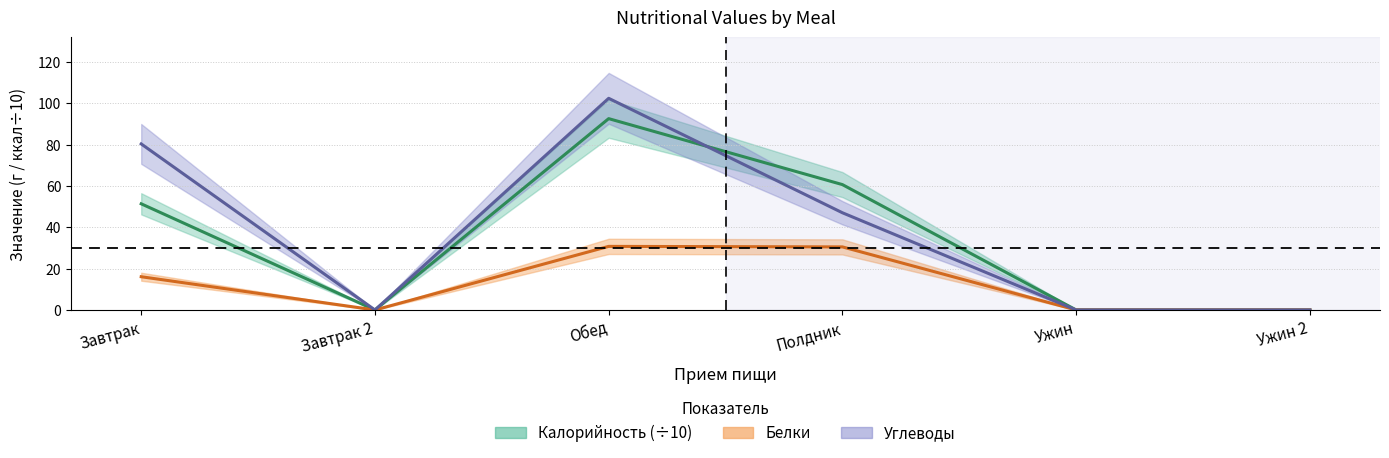

Where is the first local minimum for Углеводы?

Завтрак 2